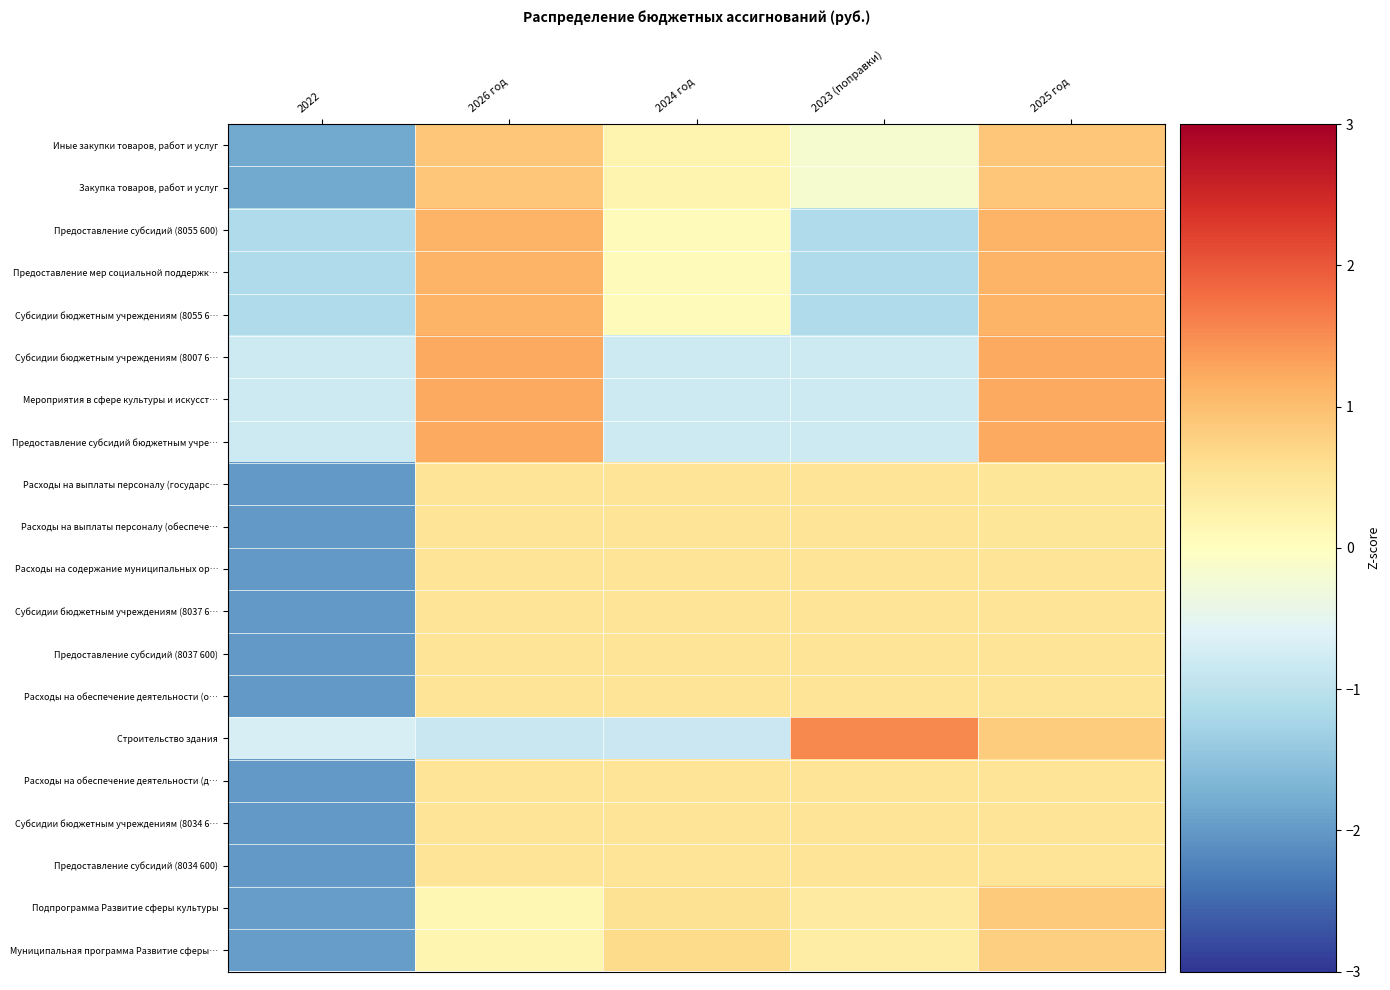

What is the total value across all series at 2023 (поправки)?

0.6